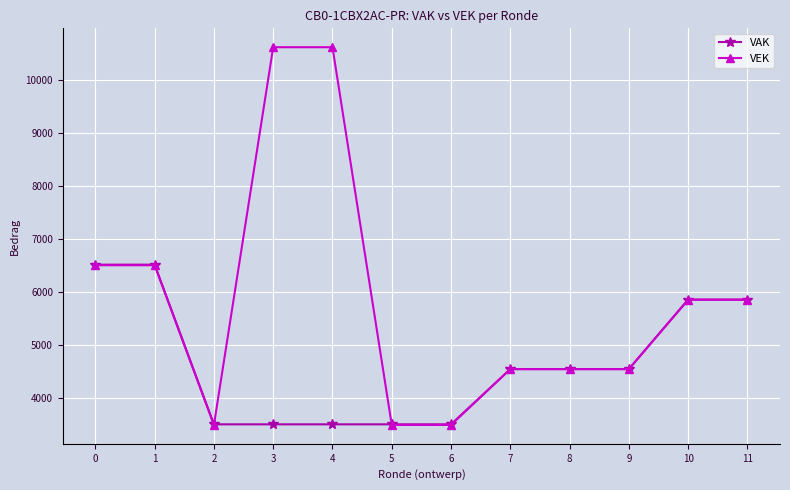

At how many categories does at least one series exceed 8661?

2